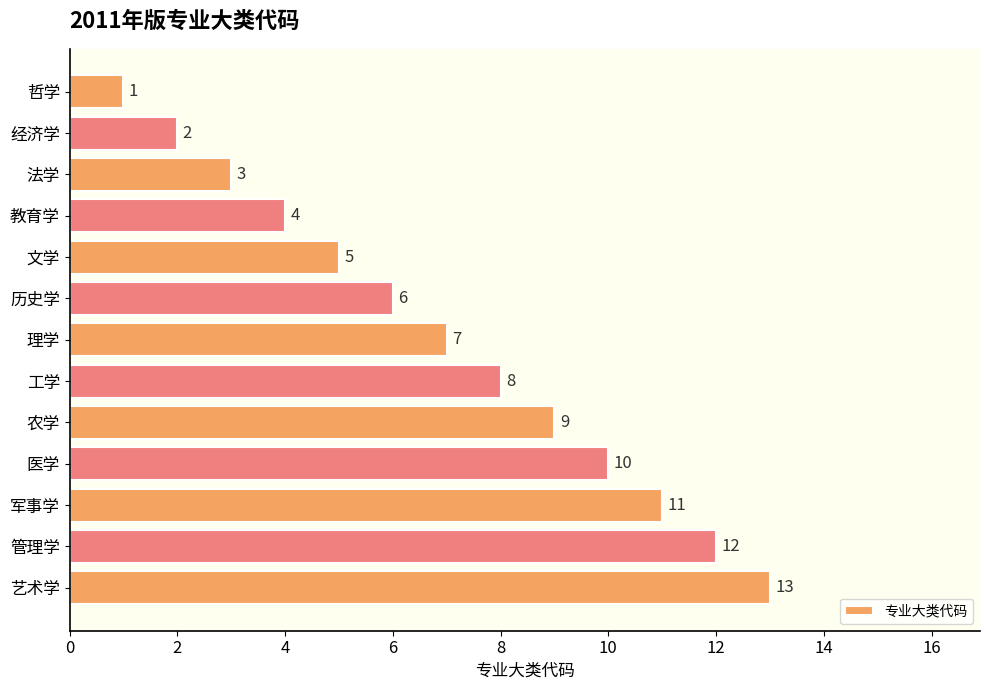

How many data points are less than 7?

6